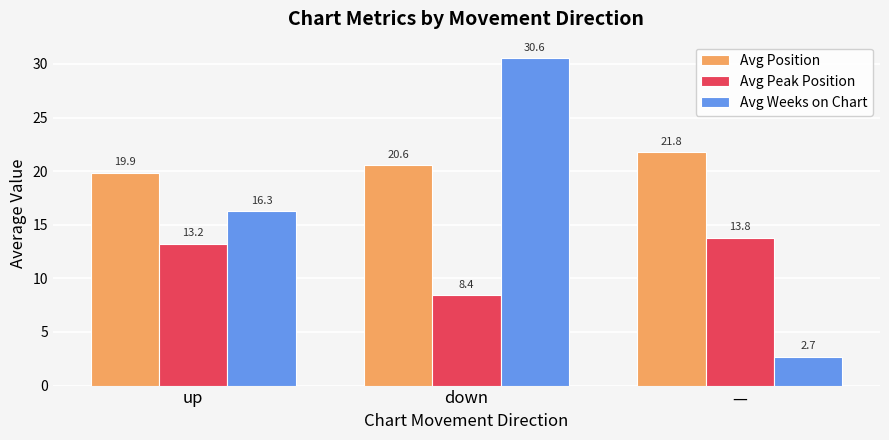

What is the average value of the Avg Peak Position series?

11.8